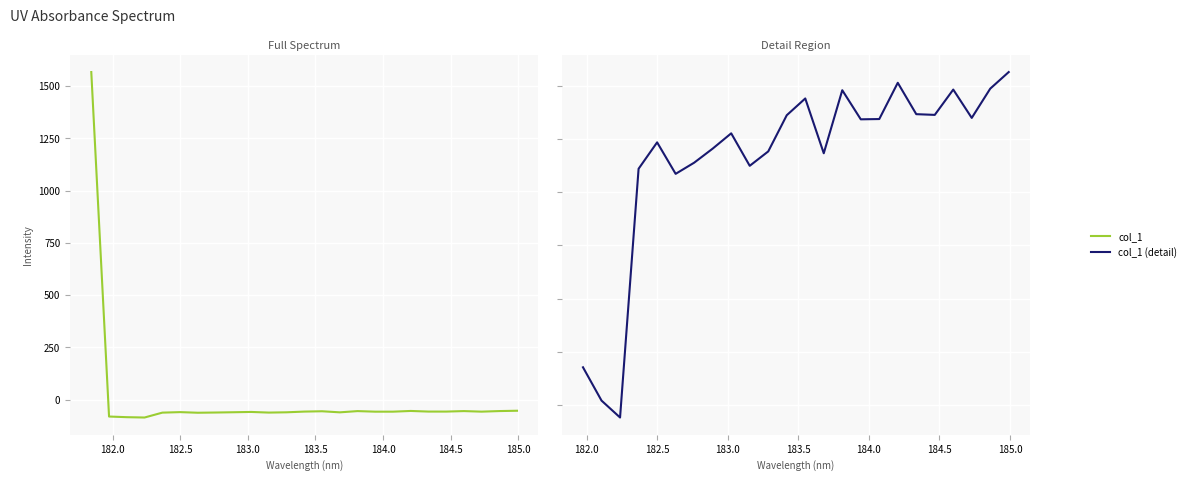

Rank the categories by value from lowest to highest.

182.2359681898, 182.1045947288, 181.9732053322, 182.6299929592, 182.3673257152, 183.15513622, 182.7613026778, 183.6800245112, 183.2863821962, 182.8925964608, 182.498667305, 183.0238743082, 183.9423730432, 184.0735234058, 184.7290361848, 183.4176122368, 184.46687888, 184.3357763242, 183.5488263418, 183.811206745, 184.5979655002, 184.8600909338, 184.2046578328, 184.9911297472, 181.8418